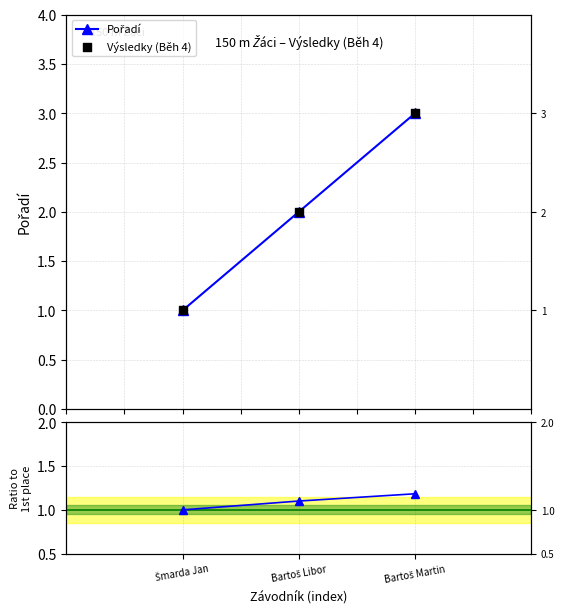

Is the value of Výsledky (Běh 4) at Šmarda Jan greater than the value of Výkon / PB at Bartoš Libor?

No